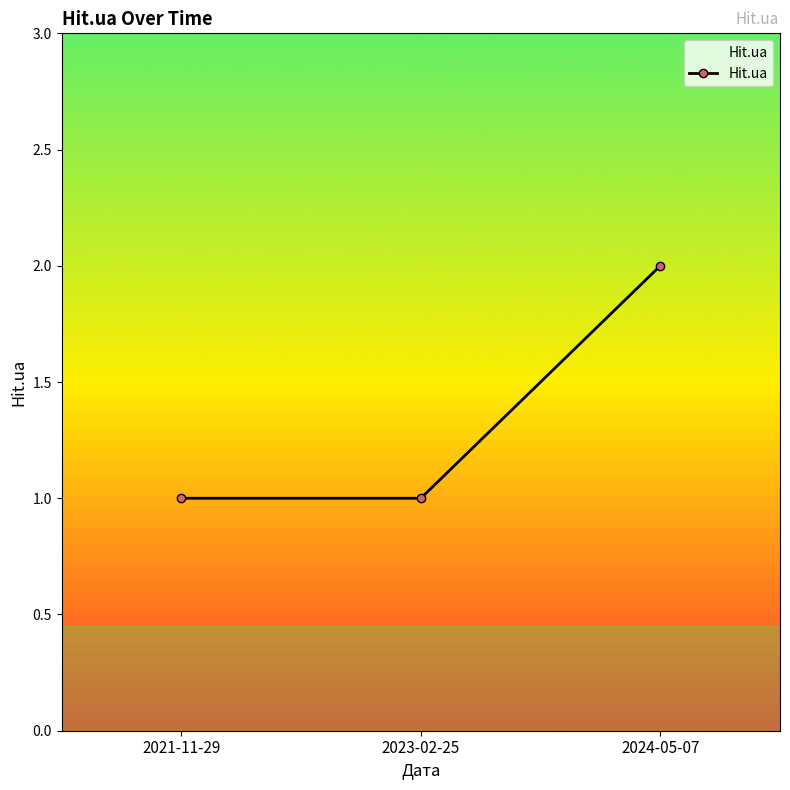

Is it true that the value at 2023-02-25 is 1?

True